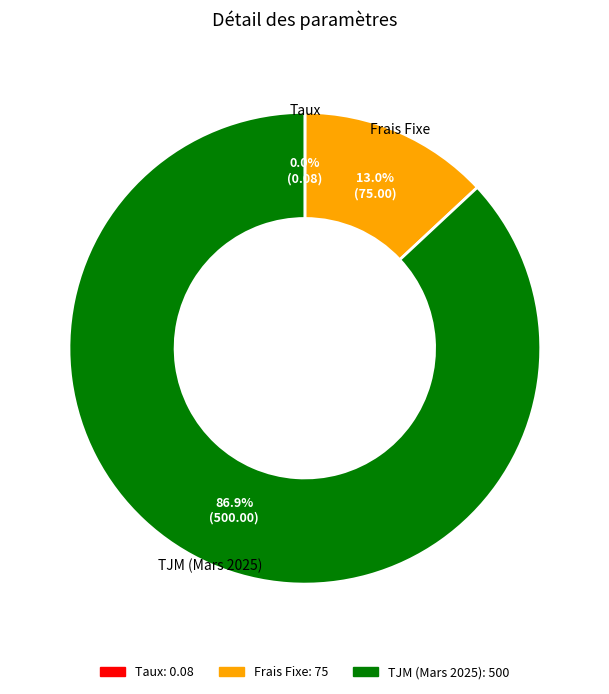

Which slice represents more than half of the pie?

TJM (Mars 2025)